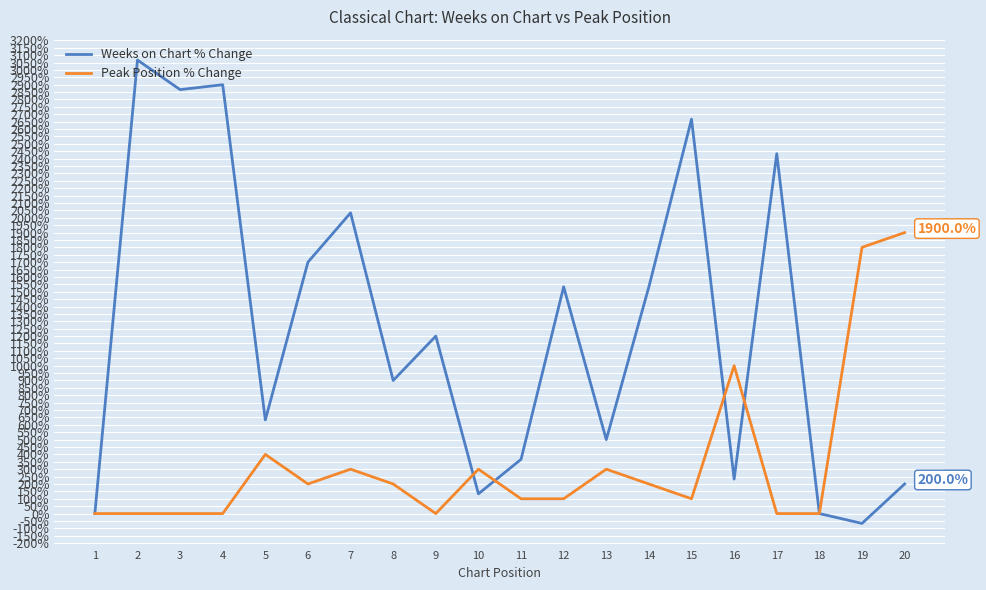

What is the sum of the Weeks on Chart % Change values at 3 and 2?

5933.3